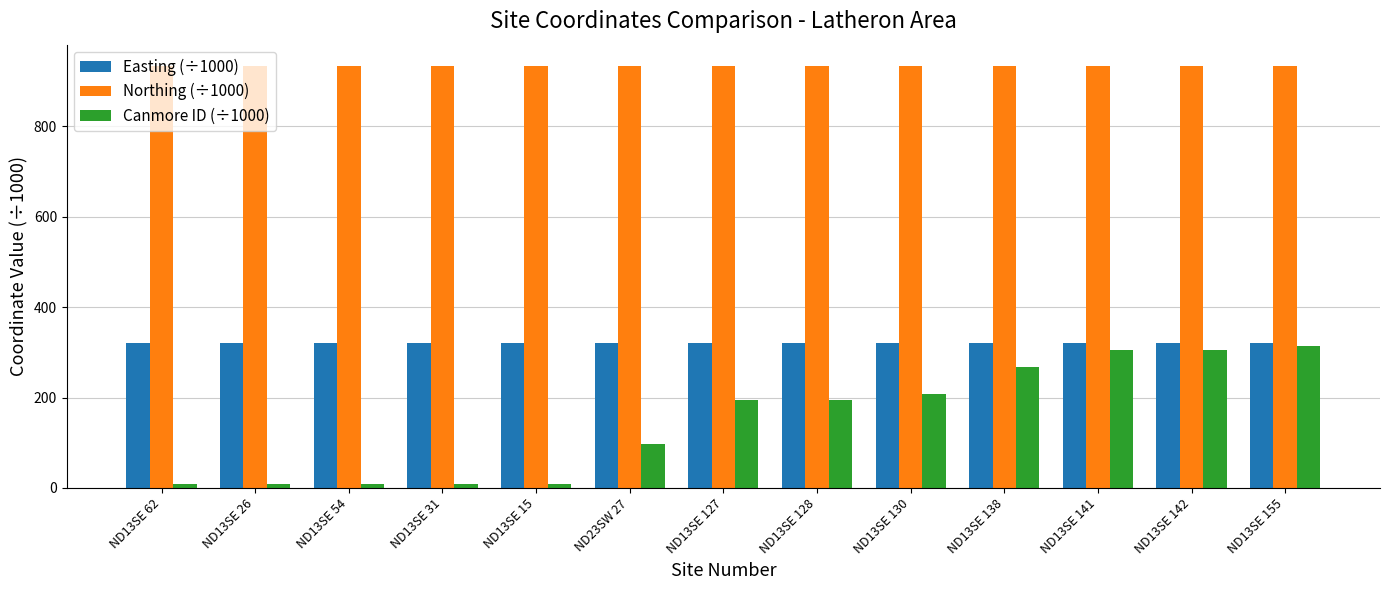

Count the number of categories in the chart.

13